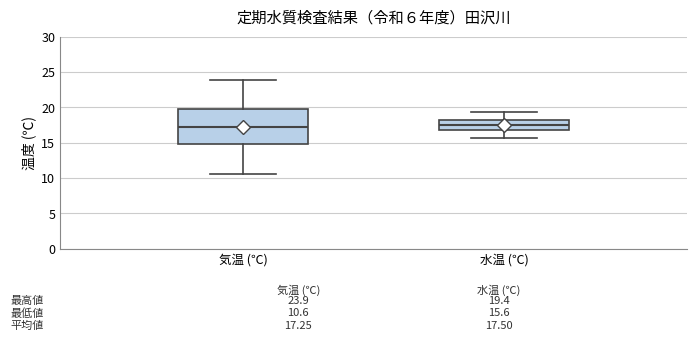

Comparing the boxes themselves (not the whiskers), which one is the tallest?

気温 (℃)